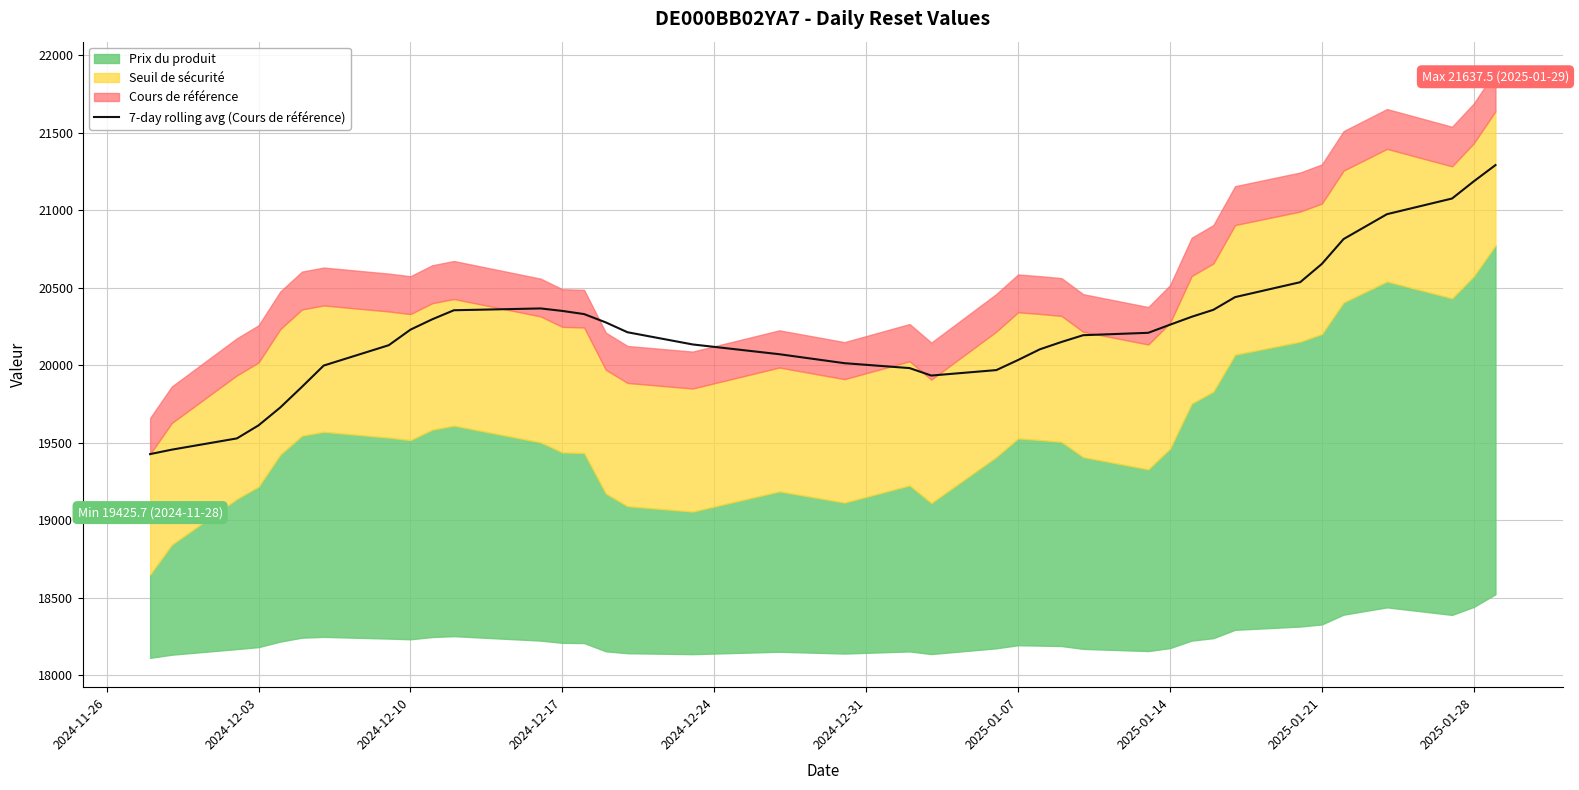

What is the minimum value for 7-day rolling avg (Cours de référence)?

19425.7